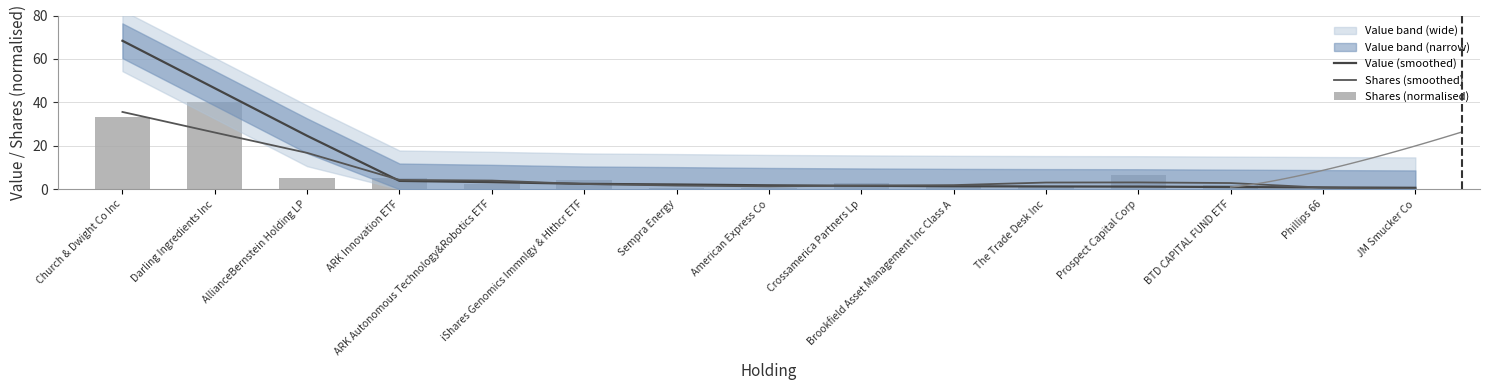

True or false: Shares (normalised) has a value of 1.8 at BTD CAPITAL FUND ETF.

True